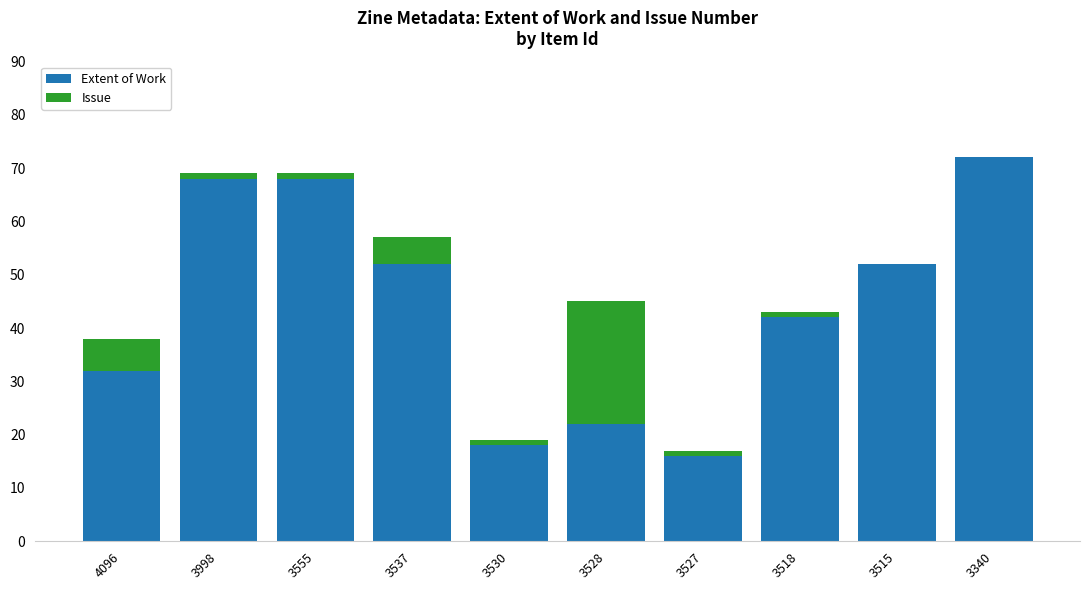

What is the sum of the Extent of Work values at 3515 and 3528?

74